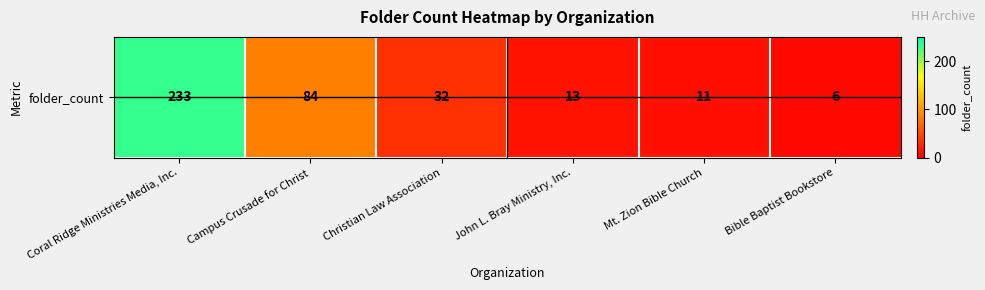

What is the maximum value shown in the chart?

233